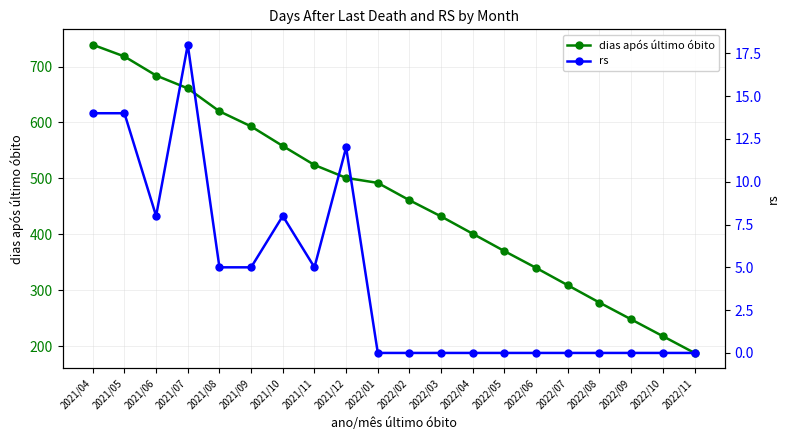

What is the label of the 15th point from the left?

2022/06